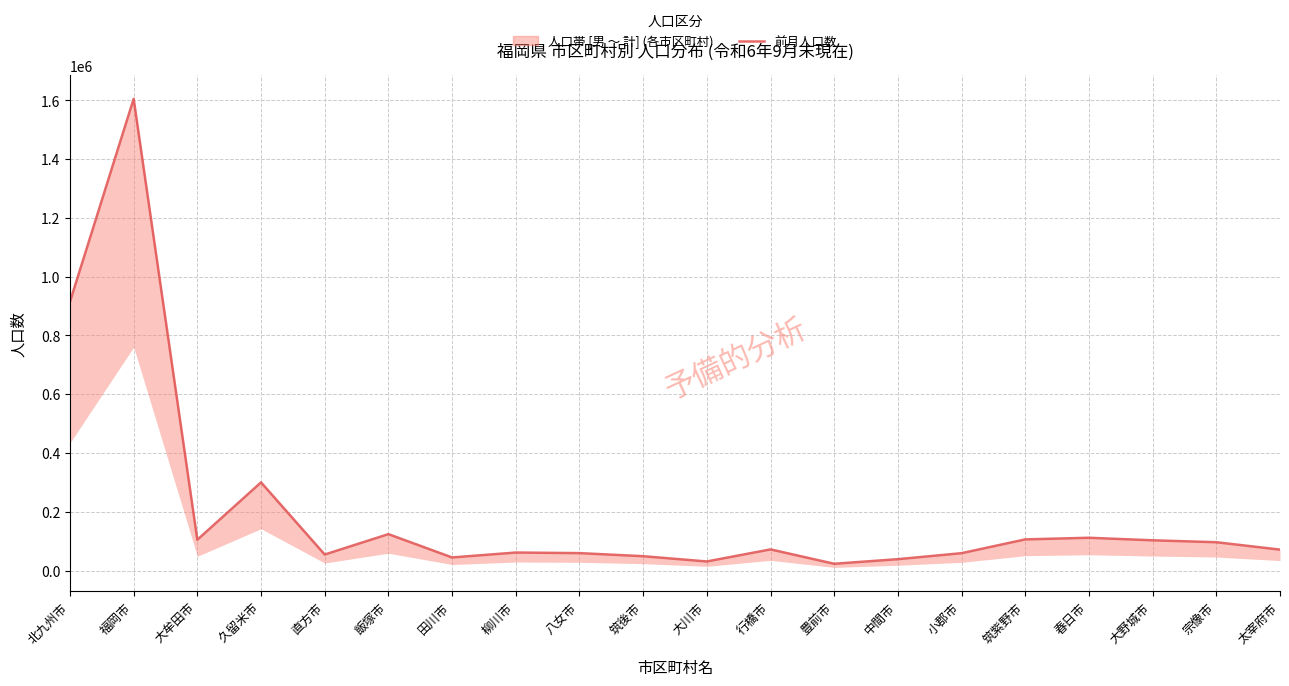

The value at 宗像市 is 152128. True or false?

False